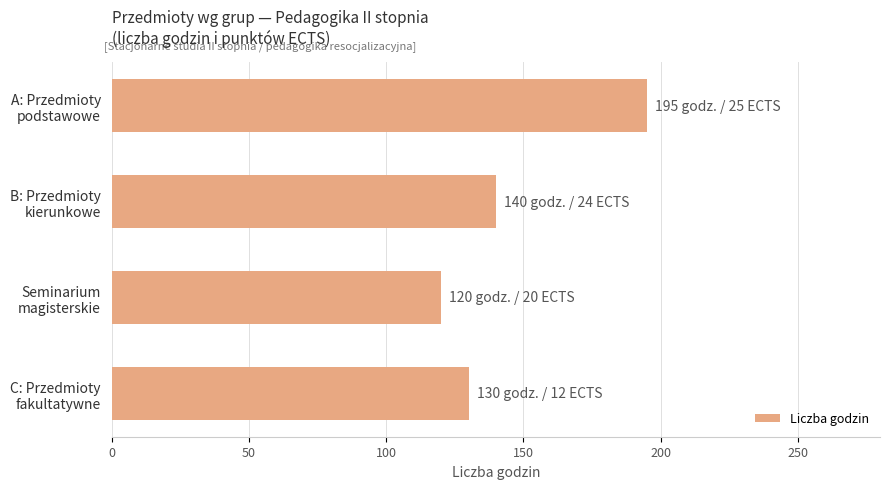

What is the maximum value shown in the chart?

195